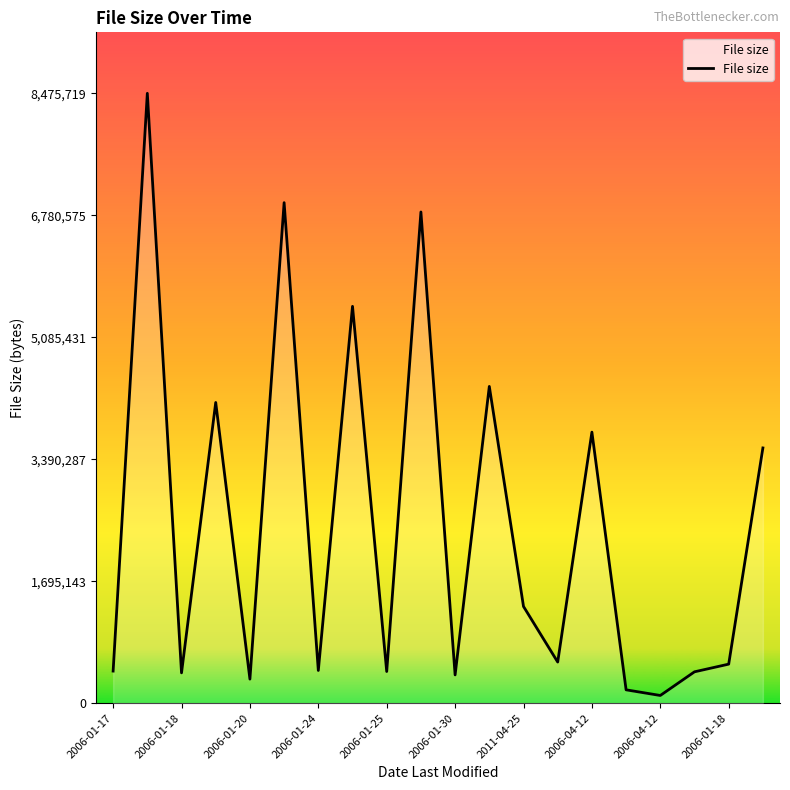

What is the difference between the maximum and minimum values?

8368887